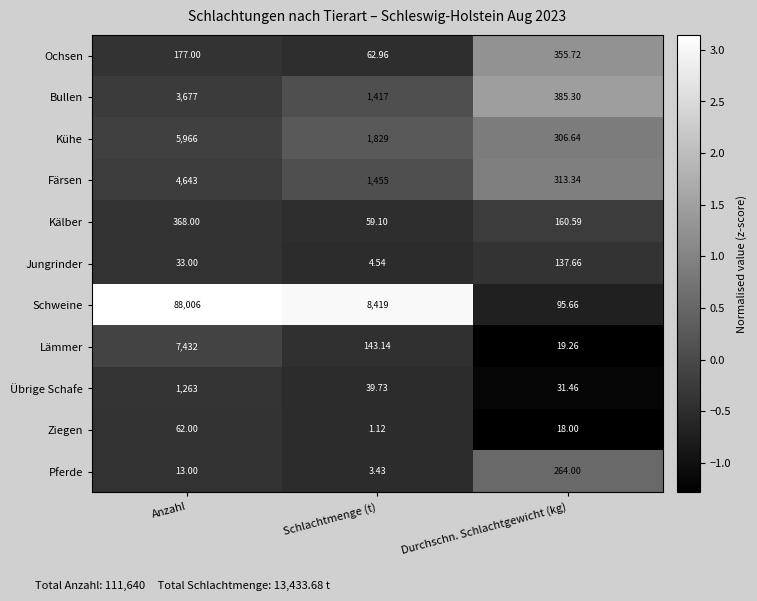

List the series in order of their peak value, highest first.

Schweine, Lämmer, Kühe, Färsen, Bullen, Übrige Schafe, Kälber, Ochsen, Pferde, Jungrinder, Ziegen